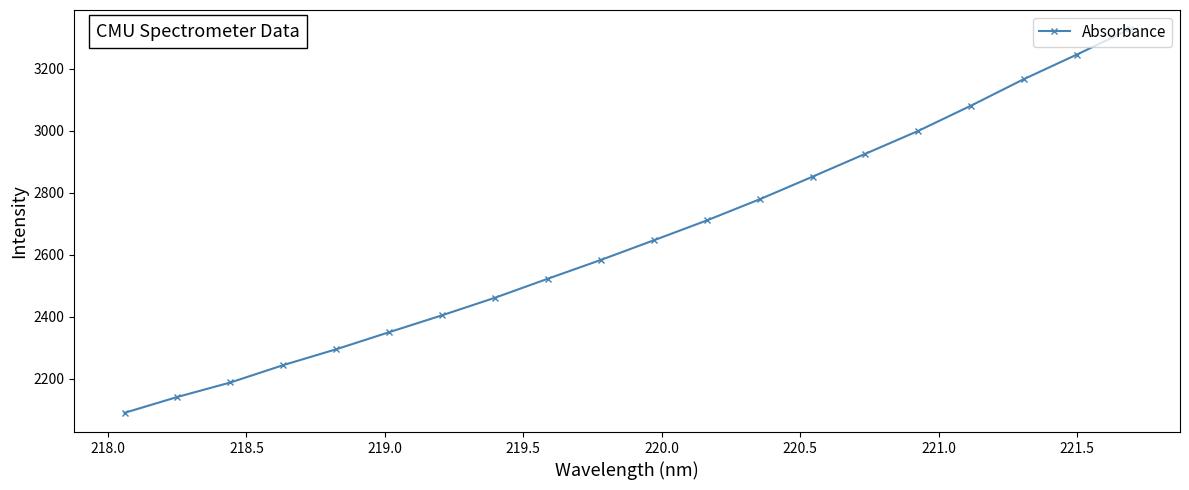

What is the difference between the maximum and second lowest values?

1185.8